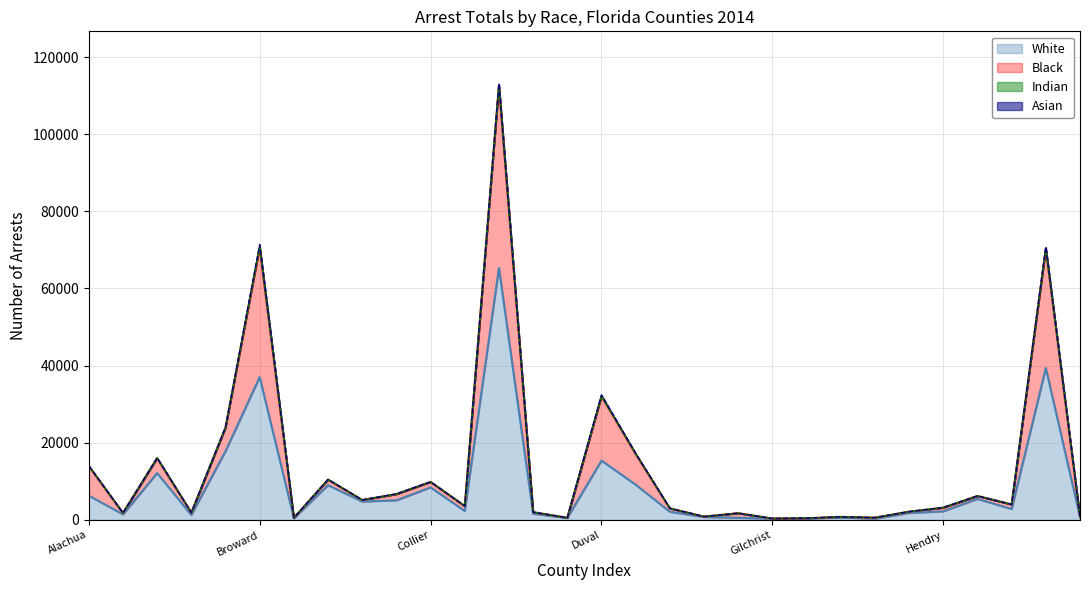

What is the maximum value for White?

65317